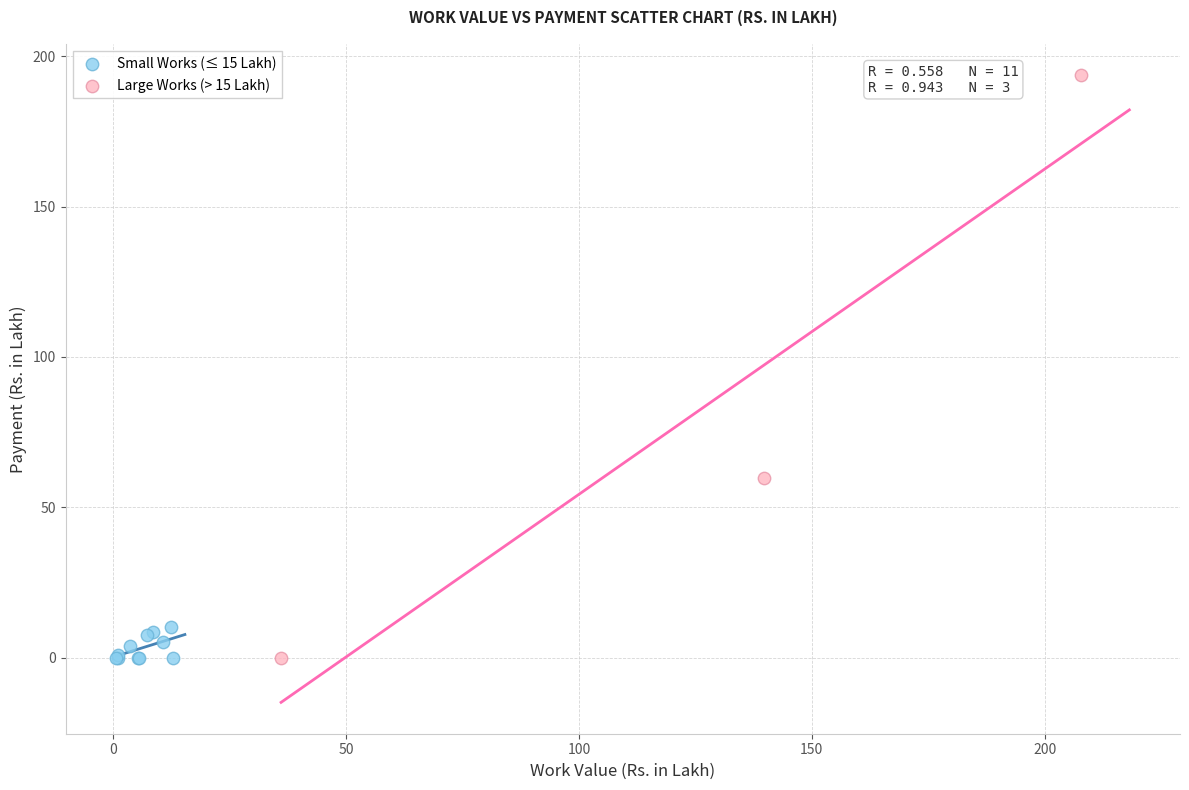

Which series reaches the maximum Y coordinate?

Large Works (> 15 Lakh)